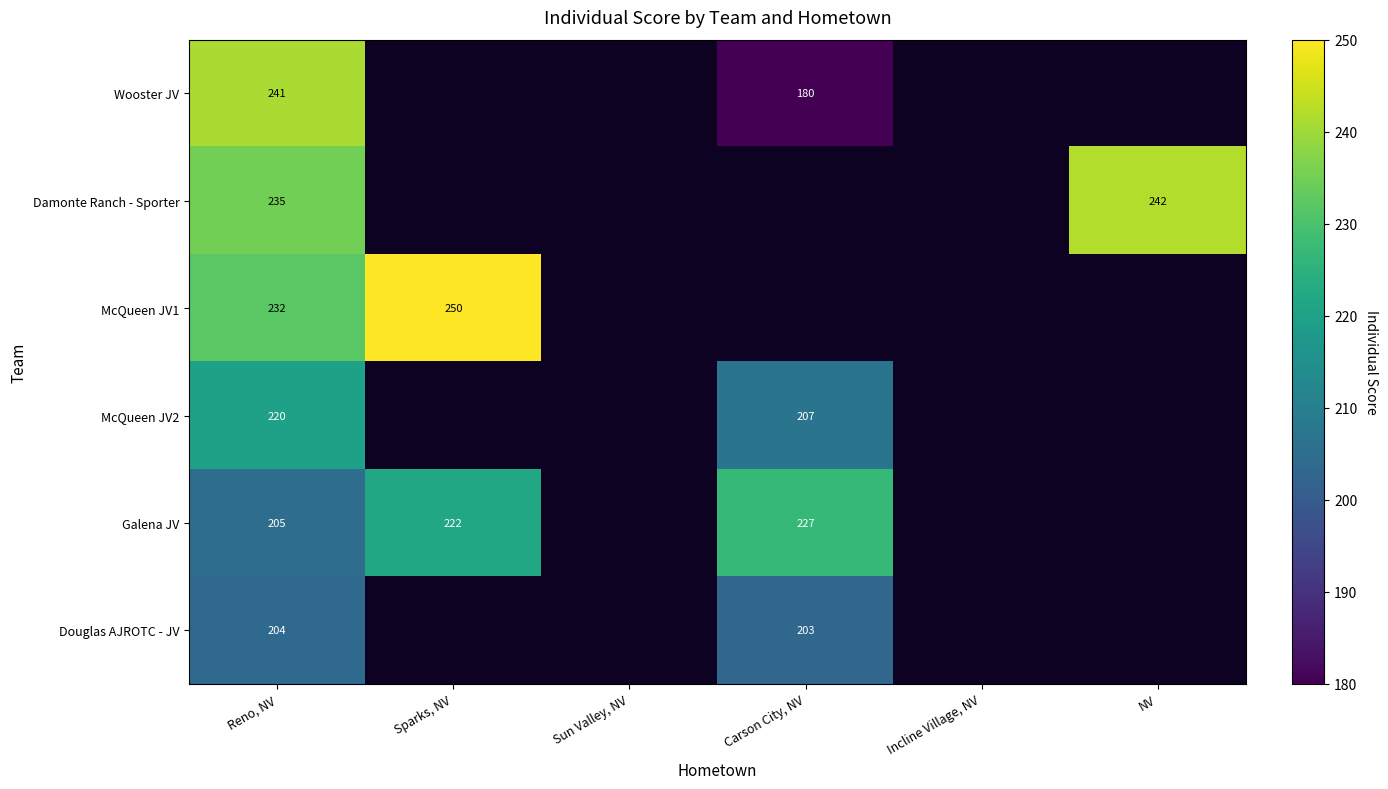

Is it true that Galena JV equals 205 at Reno, NV?

True